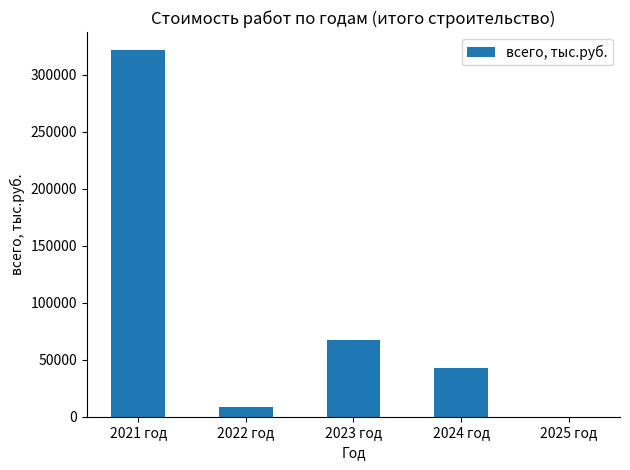

Which has a higher value, 2024 год or 2022 год?

2024 год